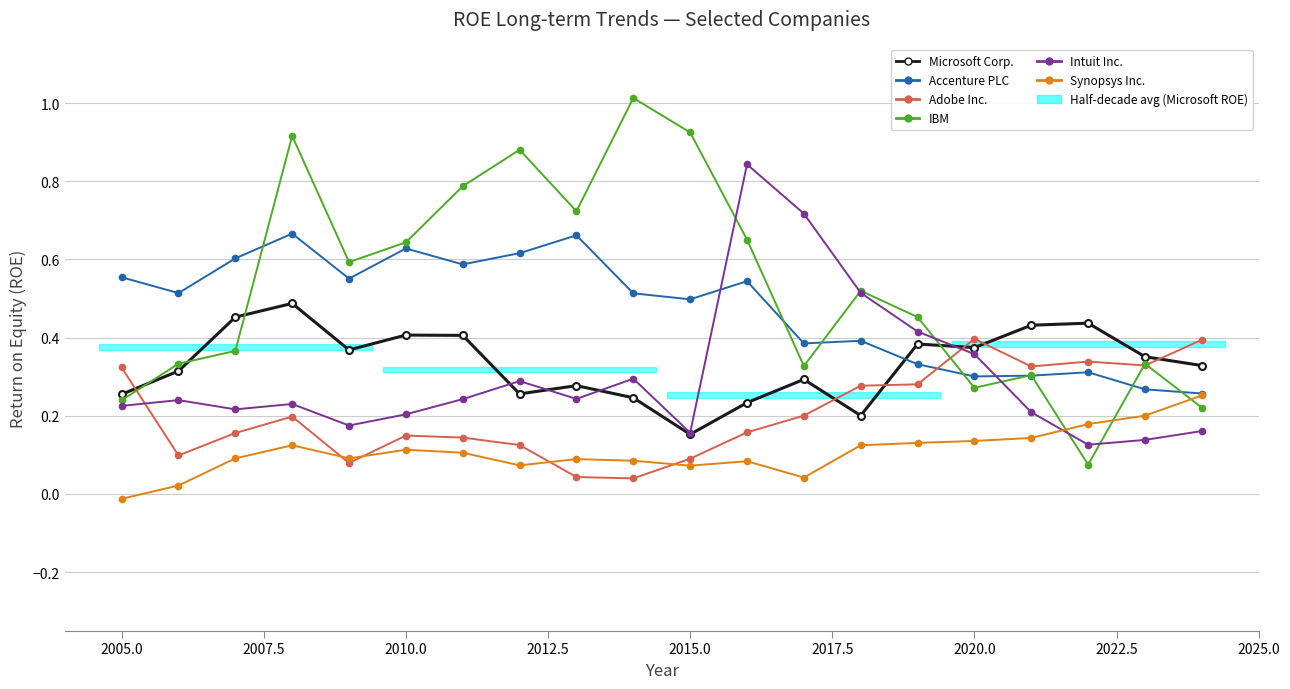

How many values in the Synopsys Inc. series are below 0?

1